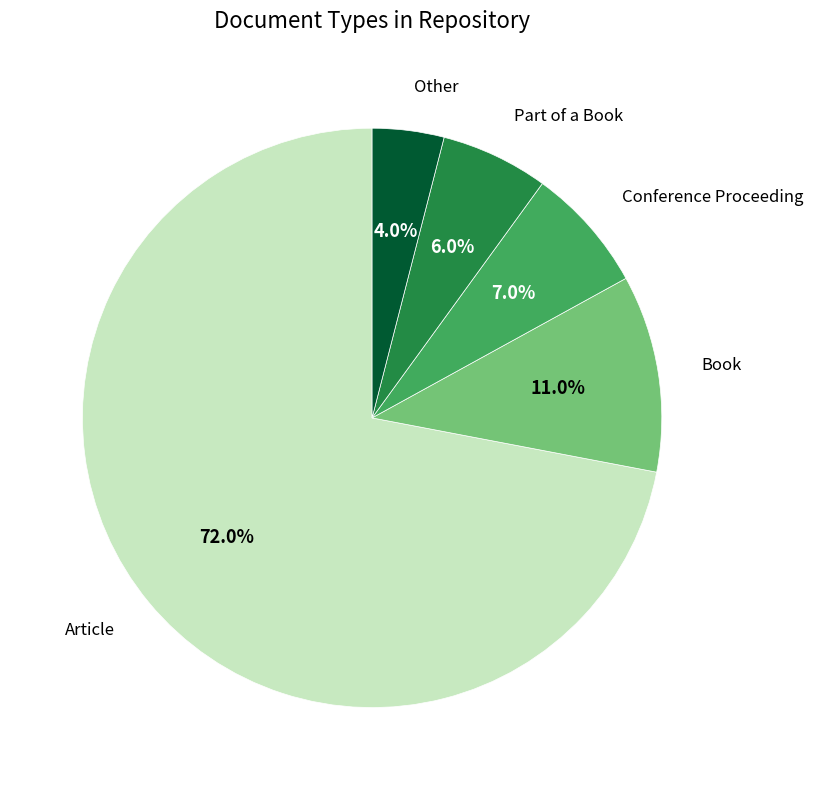

To the nearest percent, what portion does Part of a Book represent?

6%